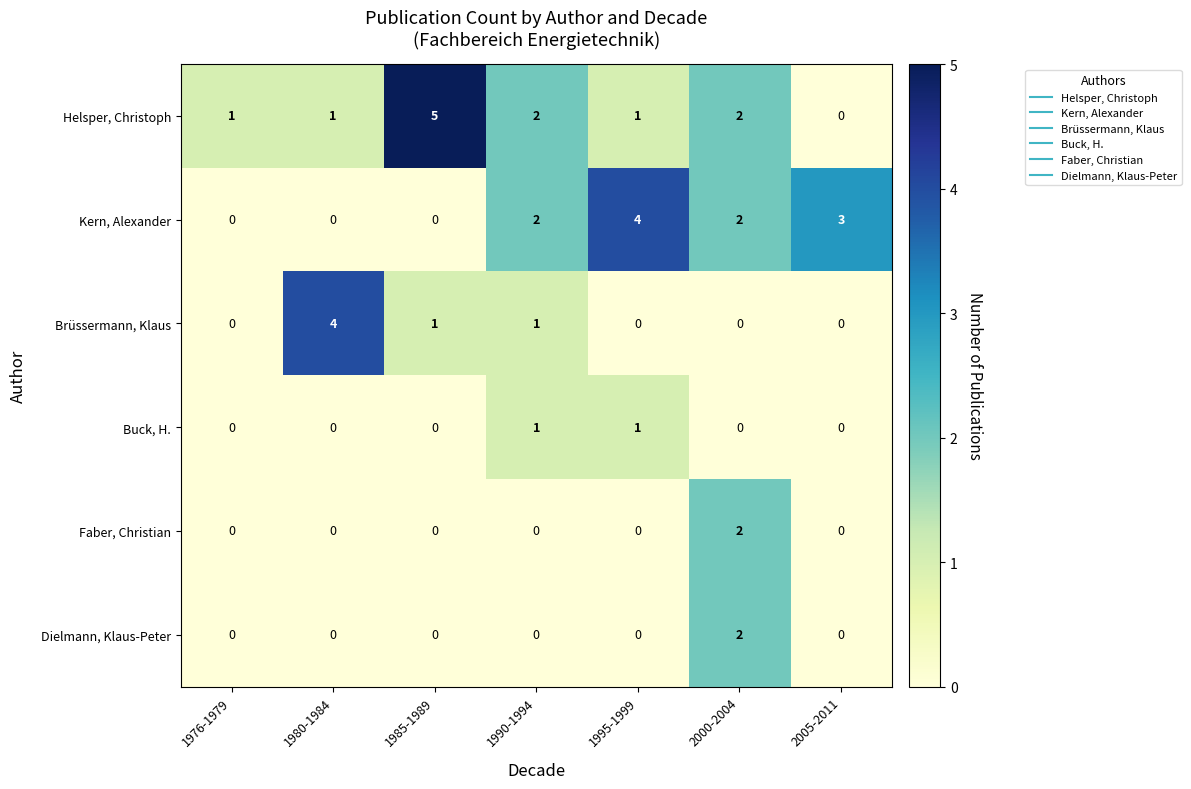

What is the difference between the second highest and minimum values in the Kern, Alexander series?

3